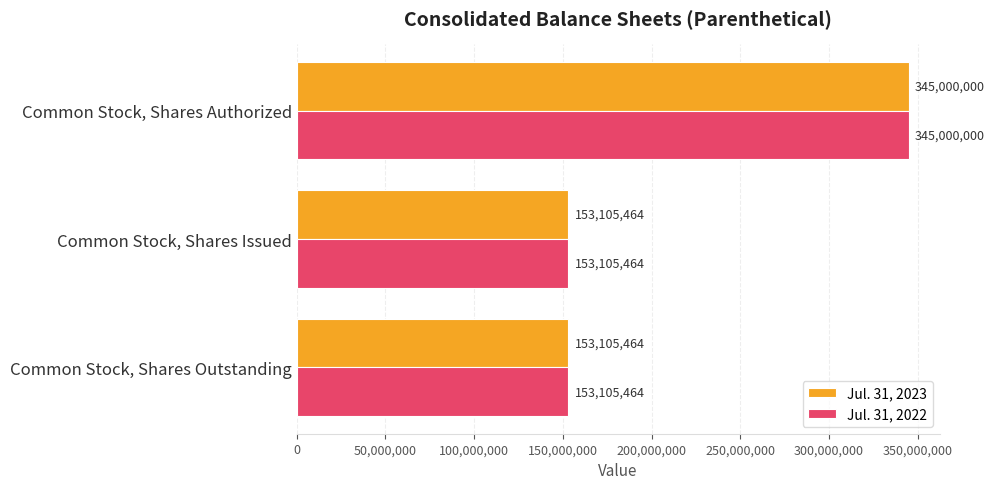

What is the average value of the Jul. 31, 2023 series?

217070309